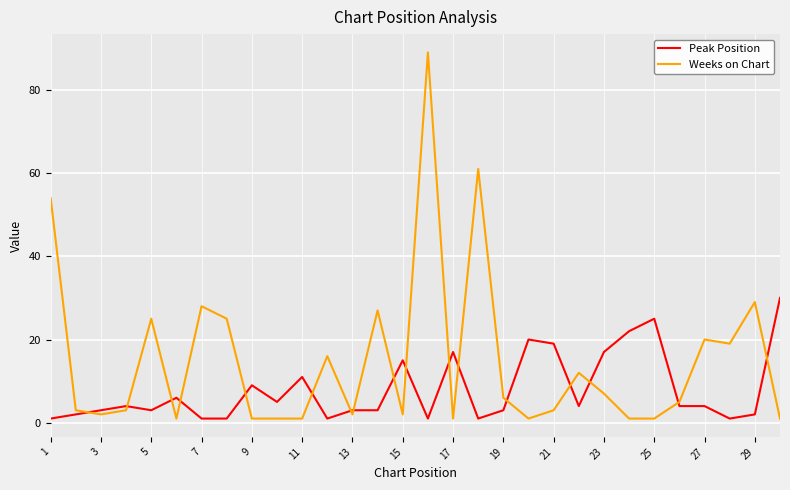

How many lines are shown in the chart?

2